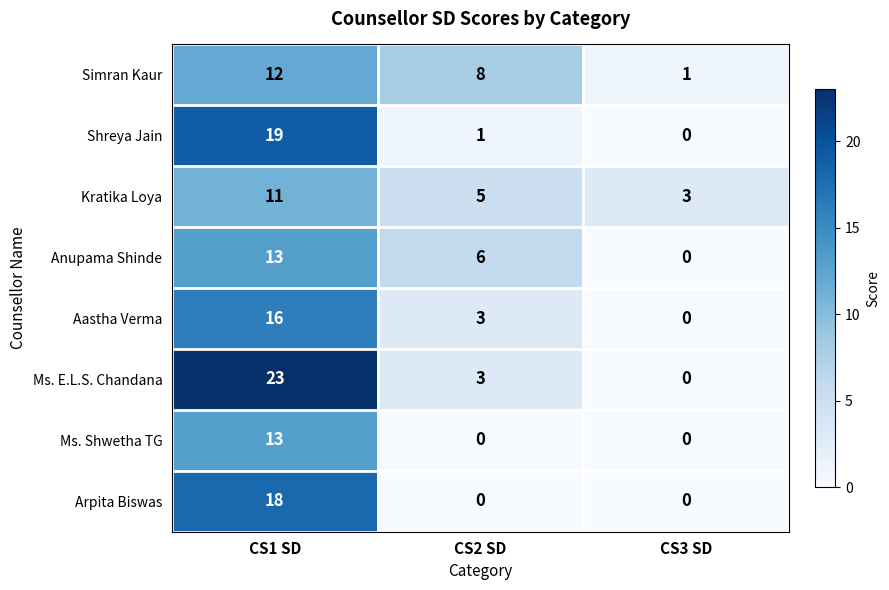

What is the total value across all series at CS1 SD?

125